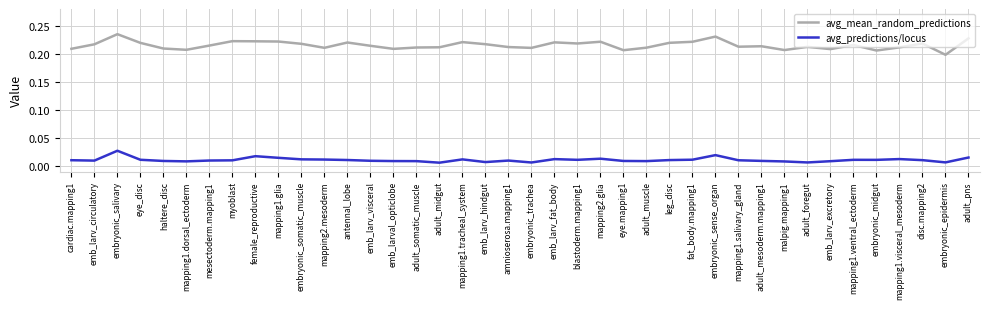

Does the chart have visible grid lines?

Yes